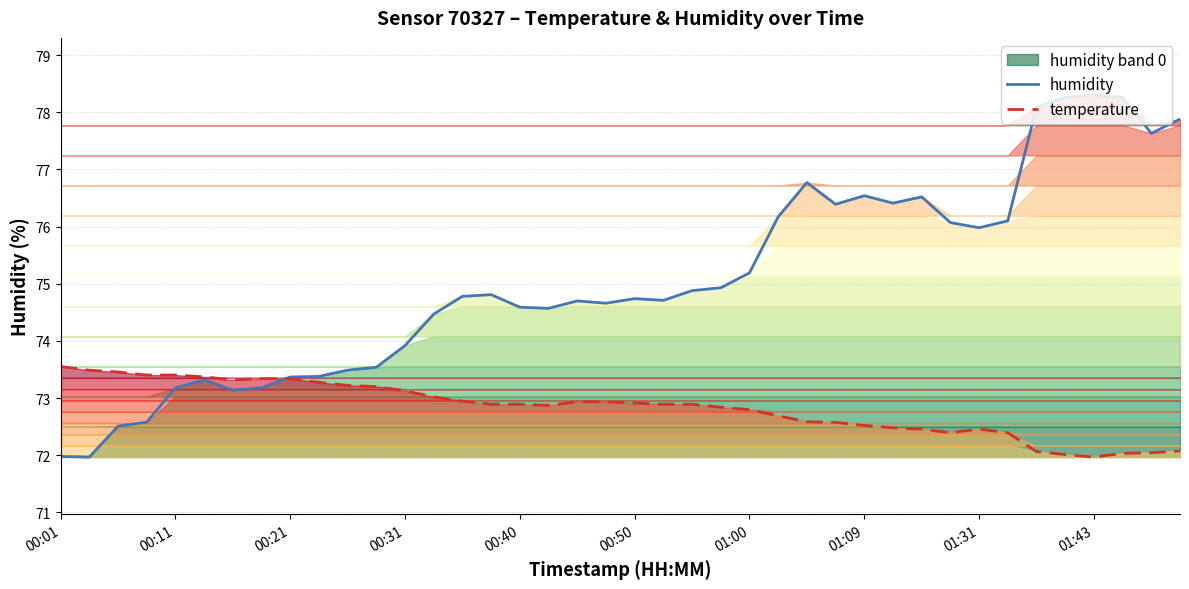

What is the value of the humidity point at the 23rd from the left?

74.9